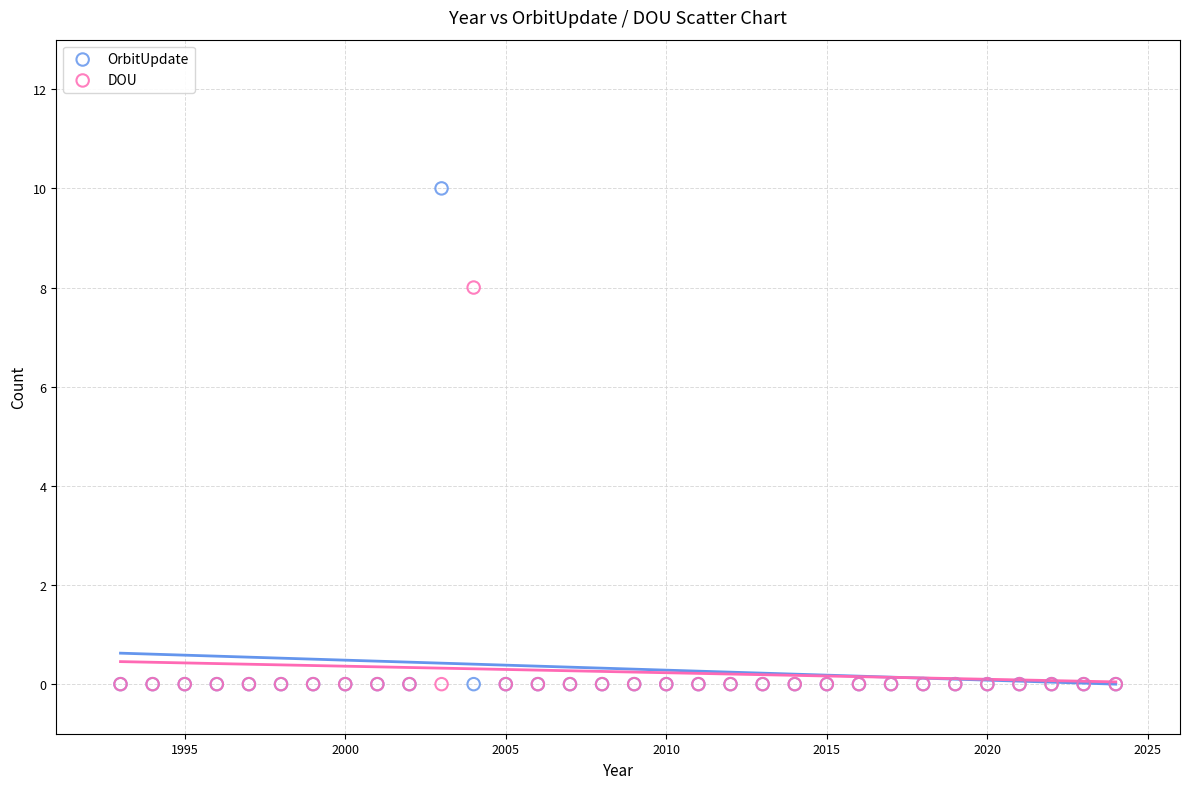

What are all the series names shown in the legend?

OrbitUpdate, DOU